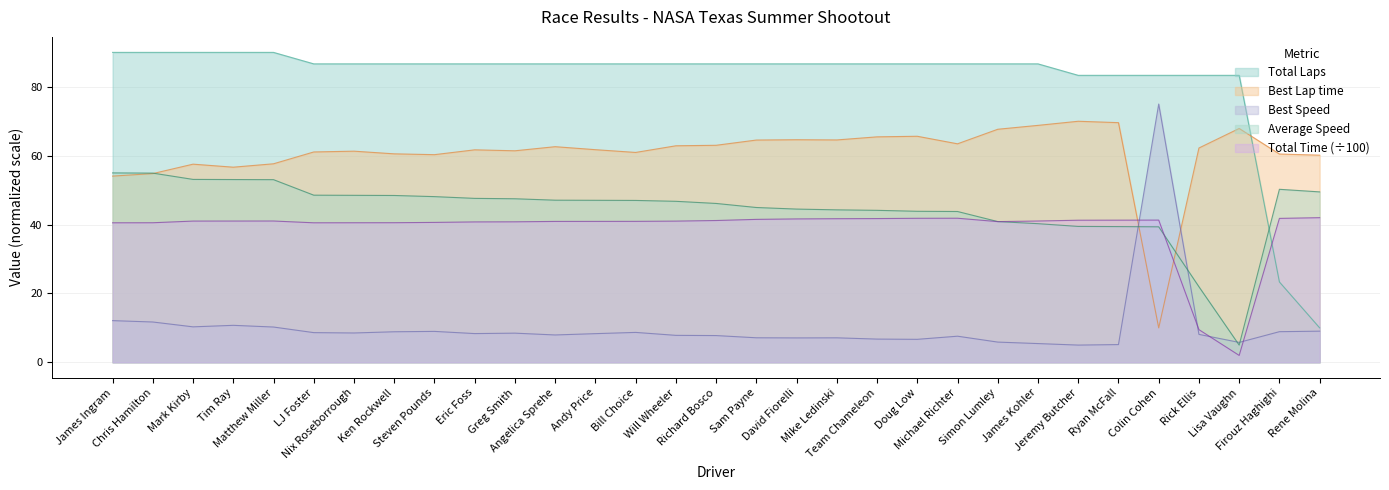

Where is Best Lap time nearest to the value 40?

James Ingram